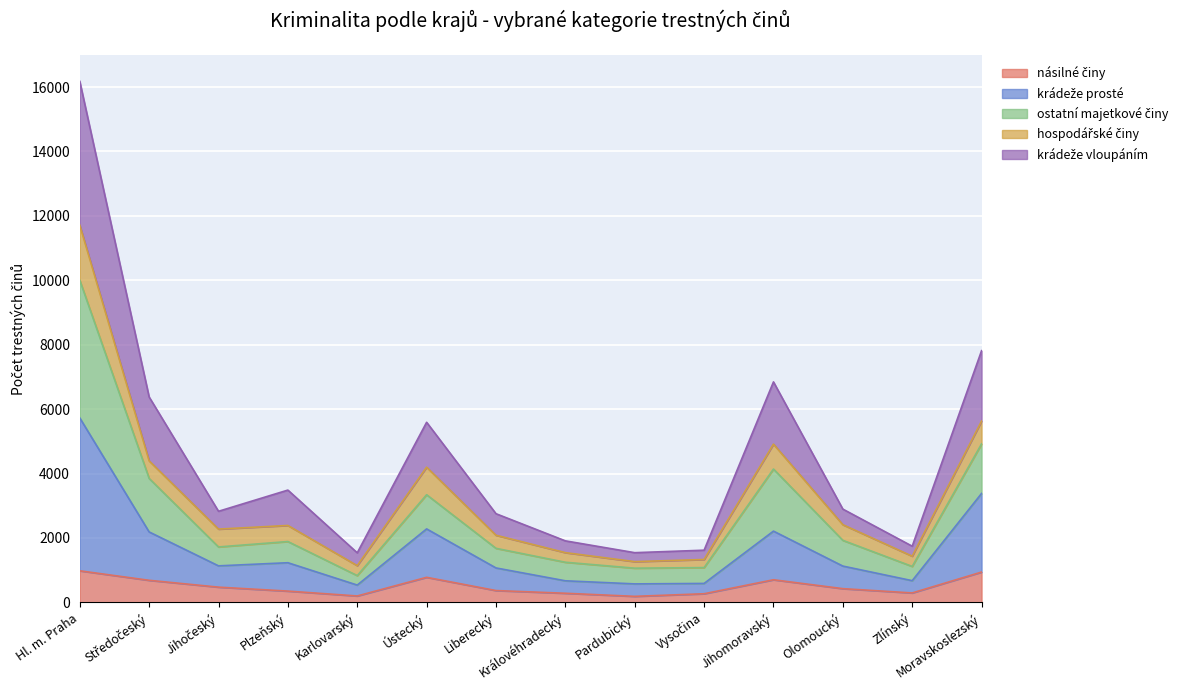

What is the total value across all series at Liberecký?

2754